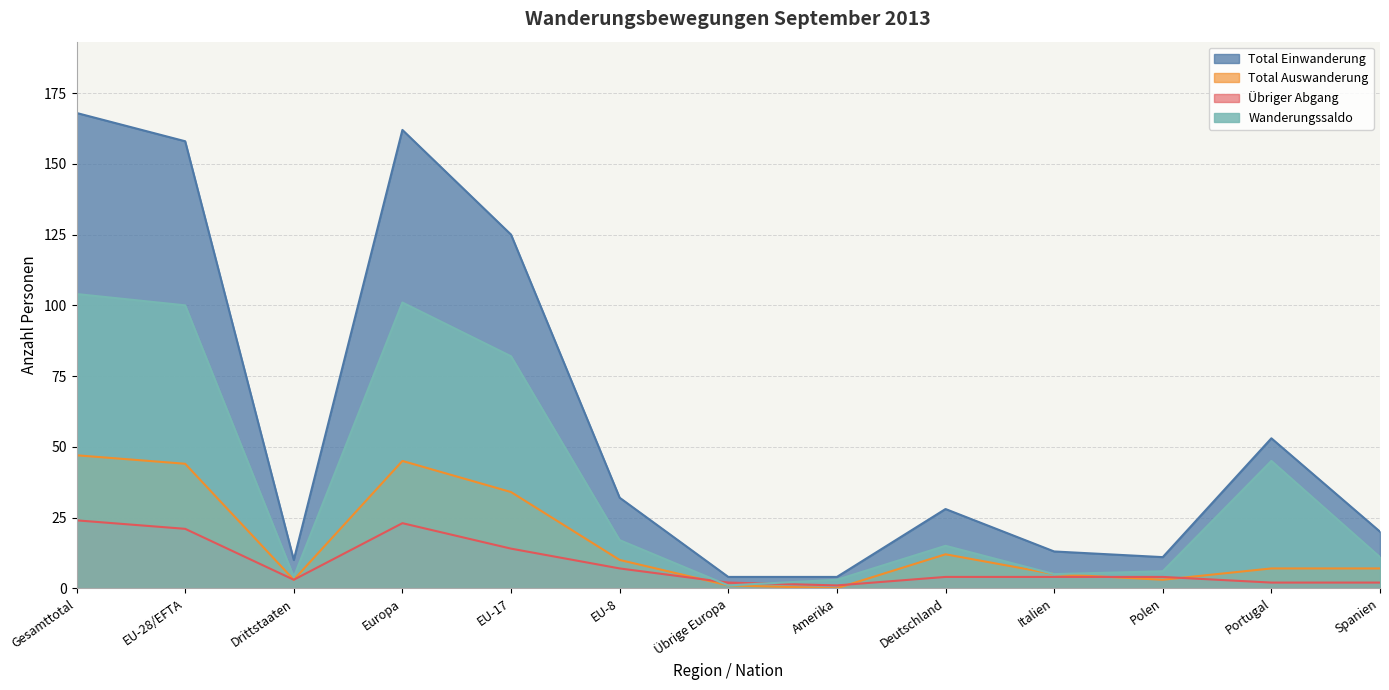

Which category has the highest value across all series?

Gesamttotal